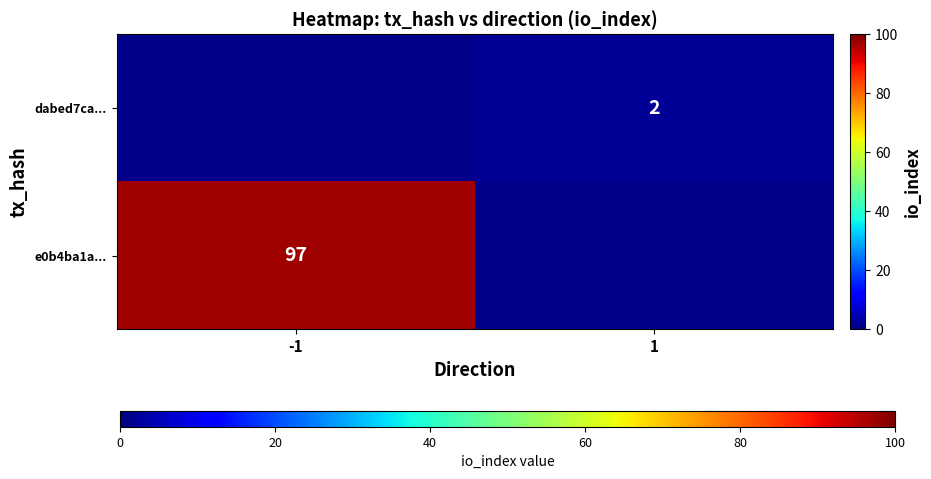

The e0b4ba1a... series shows 148 at -1. True or false?

False